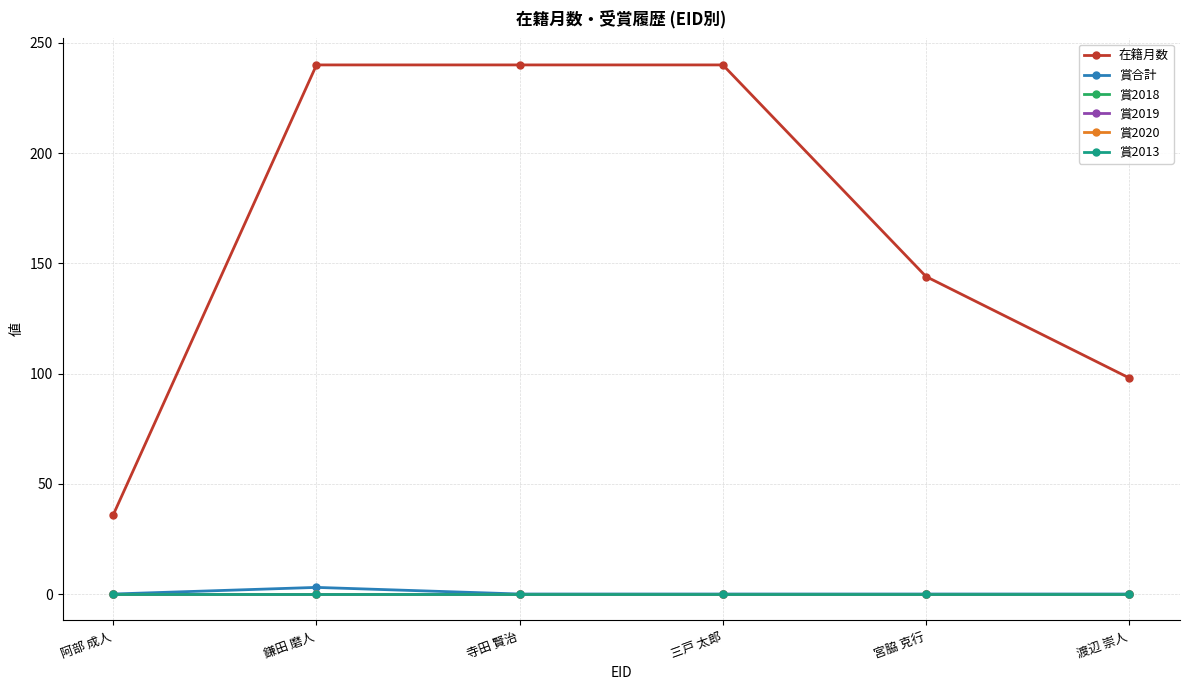

How many 在籍月数 values are between 98 and 240?

5